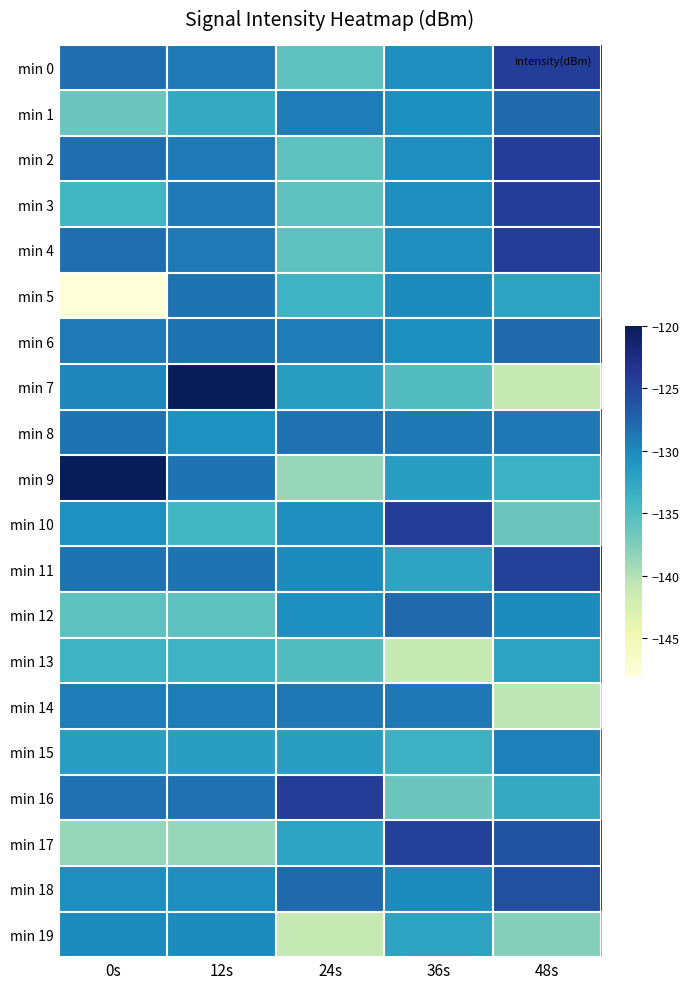

Which series changed the most between 0s and 12s?

min 5